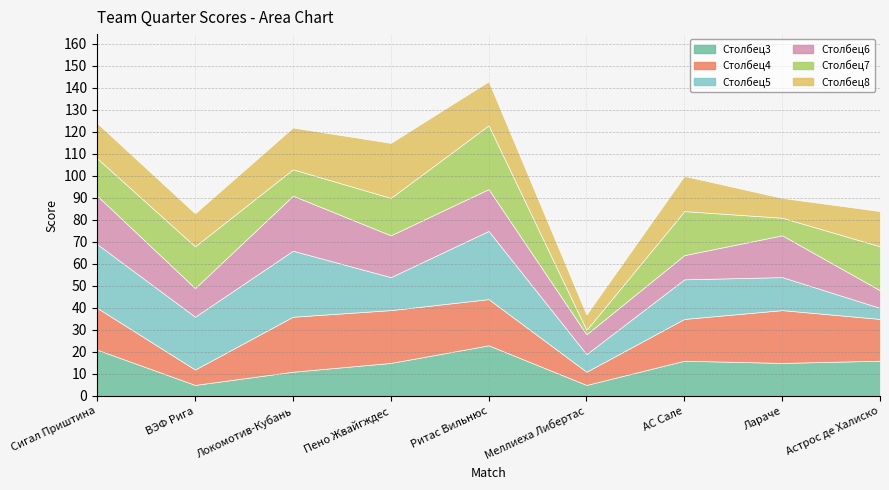

What is the label of the 4th point from the left?

Пено Жвайгждес